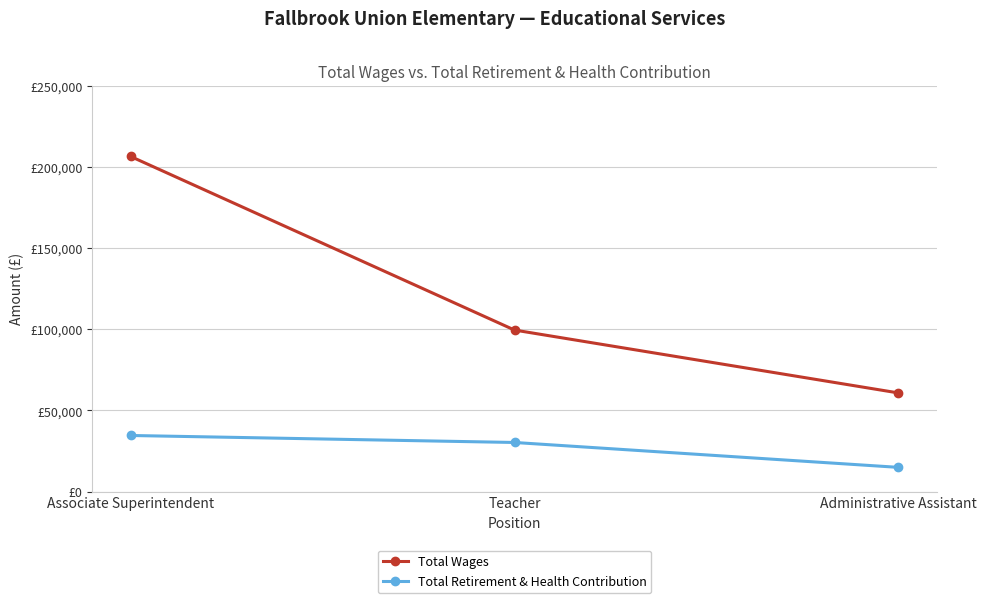

Reading right to left, what are all the values shown in this chart?

Total Wages: Administrative Assistant=60799	Teacher=99507	Associate Superintendent=206380
Total Retirement & Health Contribution: Administrative Assistant=14986	Teacher=30306	Associate Superintendent=34609